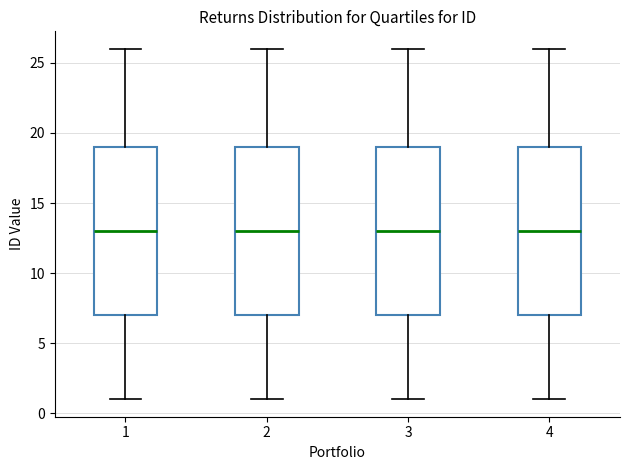

Reading left to right, transcribe this box plot: for each box, give where its median line is, the range the box spans, and where its two whiskers end, as read against the y-axis. The values are not printed on the chart, so give them approximately, as read against the axis.

1: median 13, box 7 to 19, whiskers 1 to 26
2: median 13, box 7 to 19, whiskers 1 to 26
3: median 13, box 7 to 19, whiskers 1 to 26
4: median 13, box 7 to 19, whiskers 1 to 26